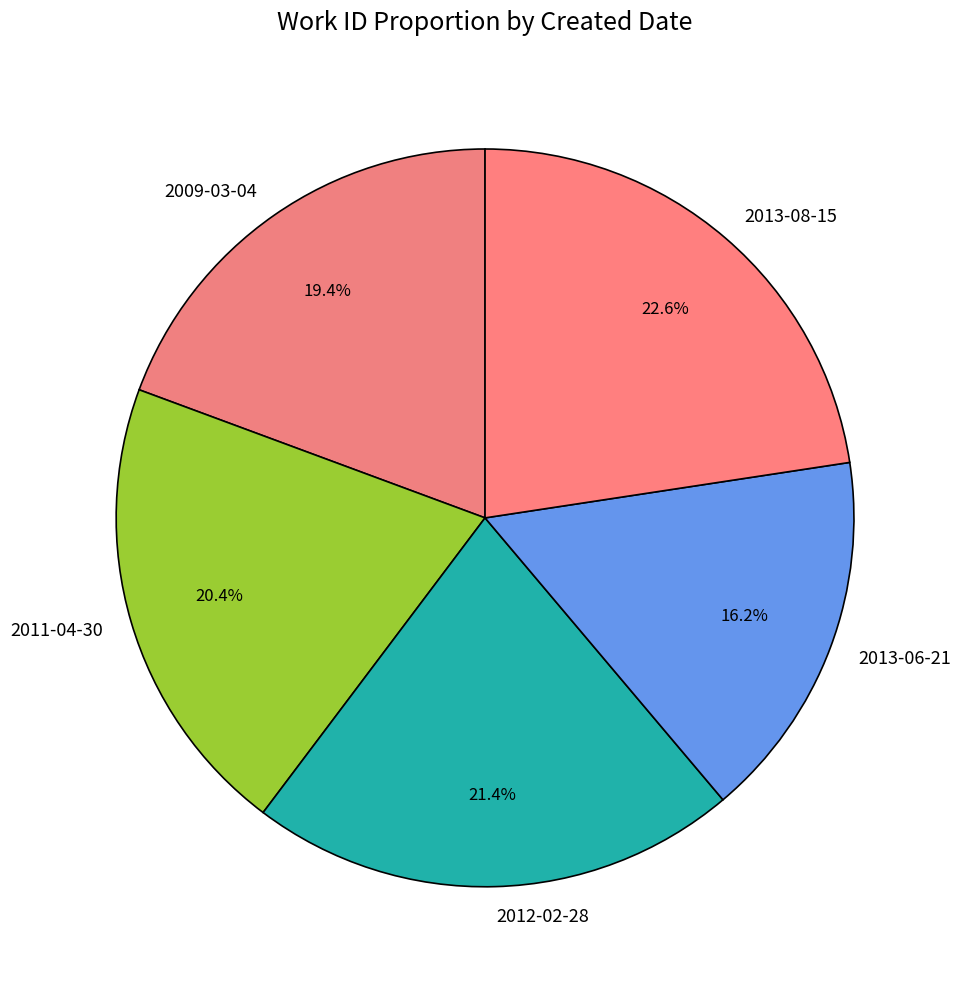

To the nearest percent, what is the difference between the largest and smallest slice percentages?

6%